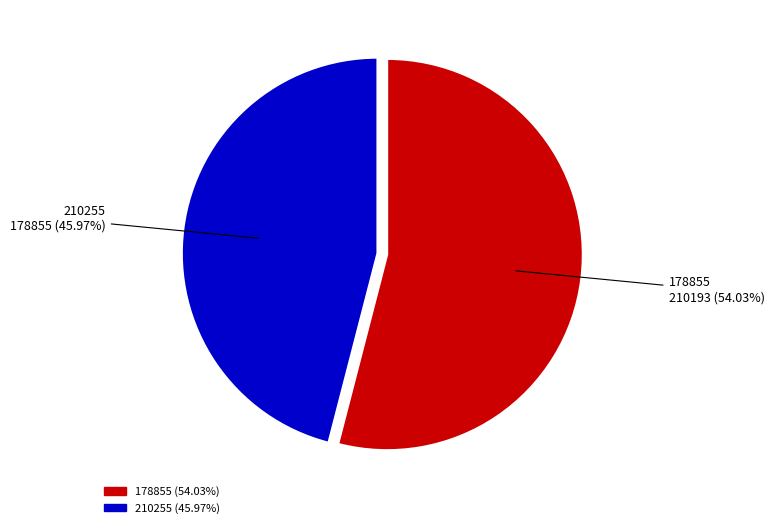

What is the smallest slice in the pie chart?

210255